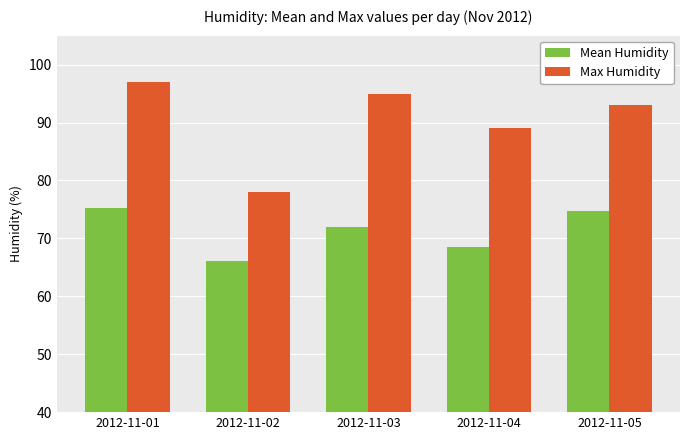

Read the Mean Humidity value at 2012-11-02.

66.2